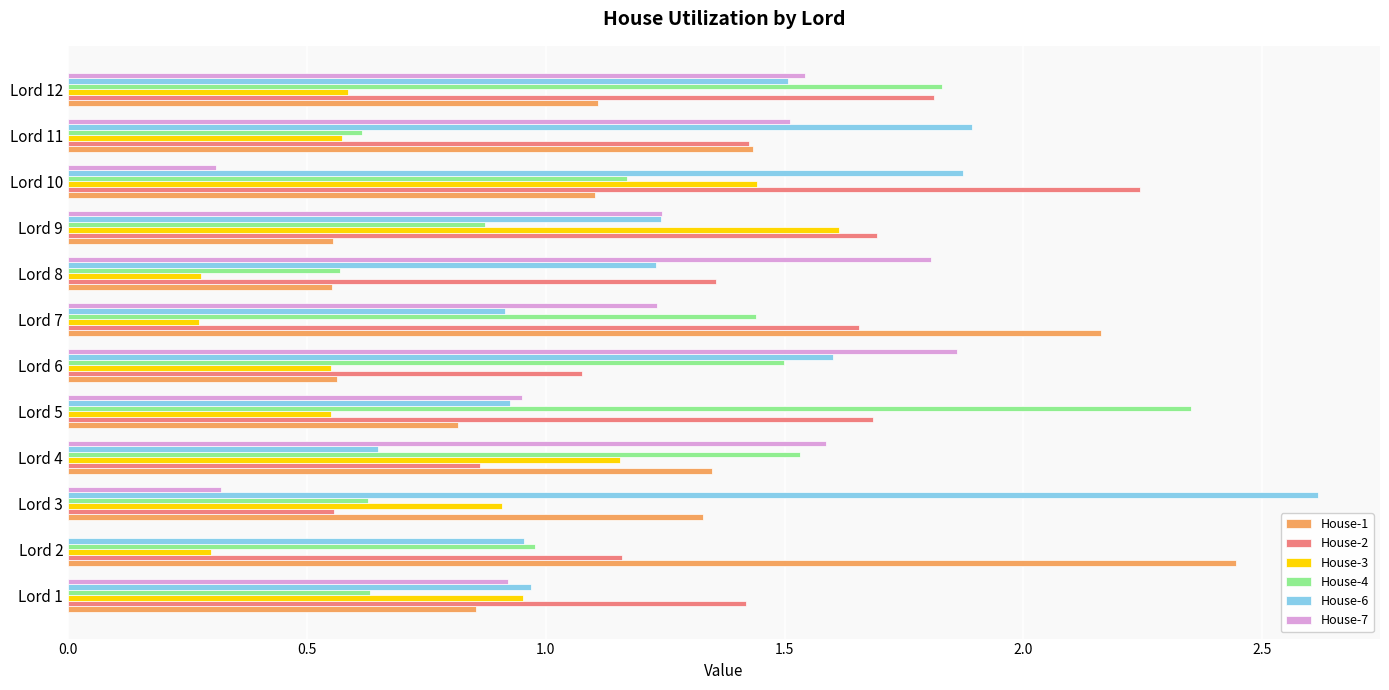

What is the sum of all House-2 values?

17.0